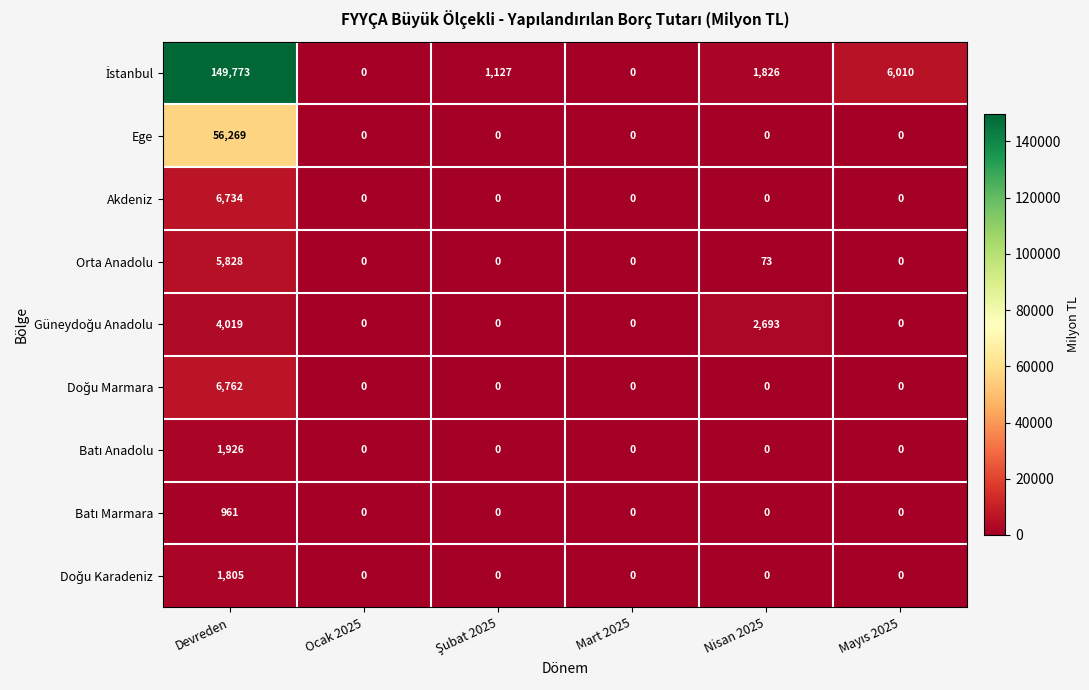

The Ege series shows 0 at Ocak 2025. True or false?

True